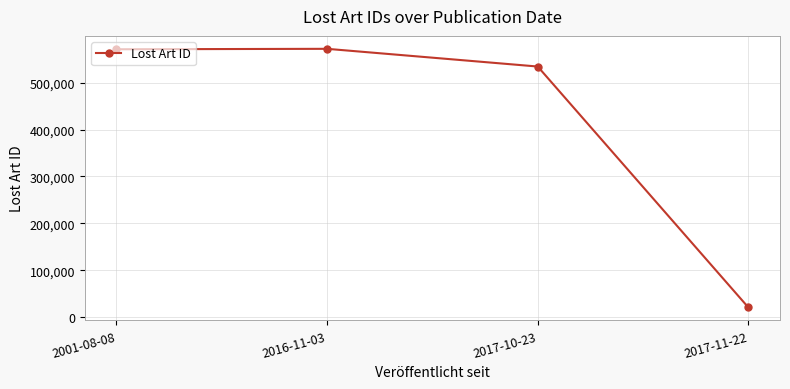

True or false: there are more than 1 points higher than both neighbors.

False